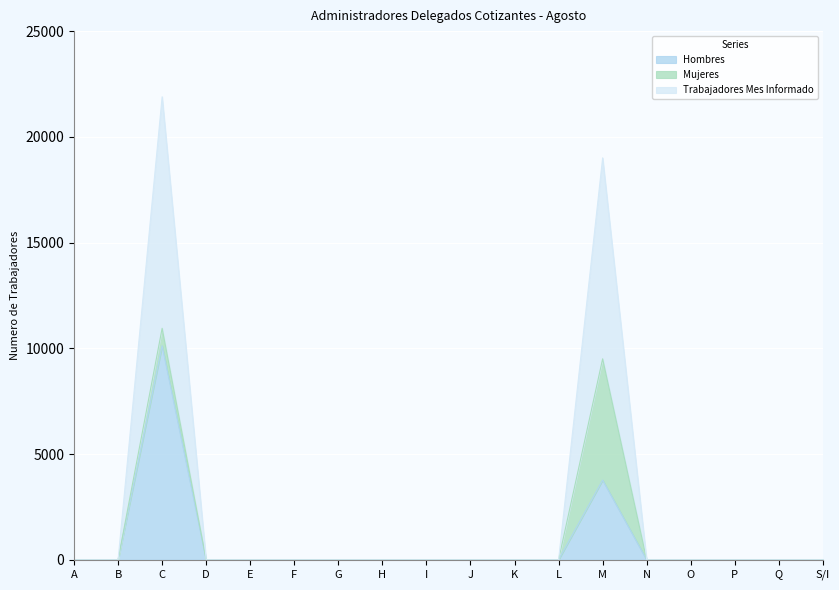

Count the number of categories in the chart.

18